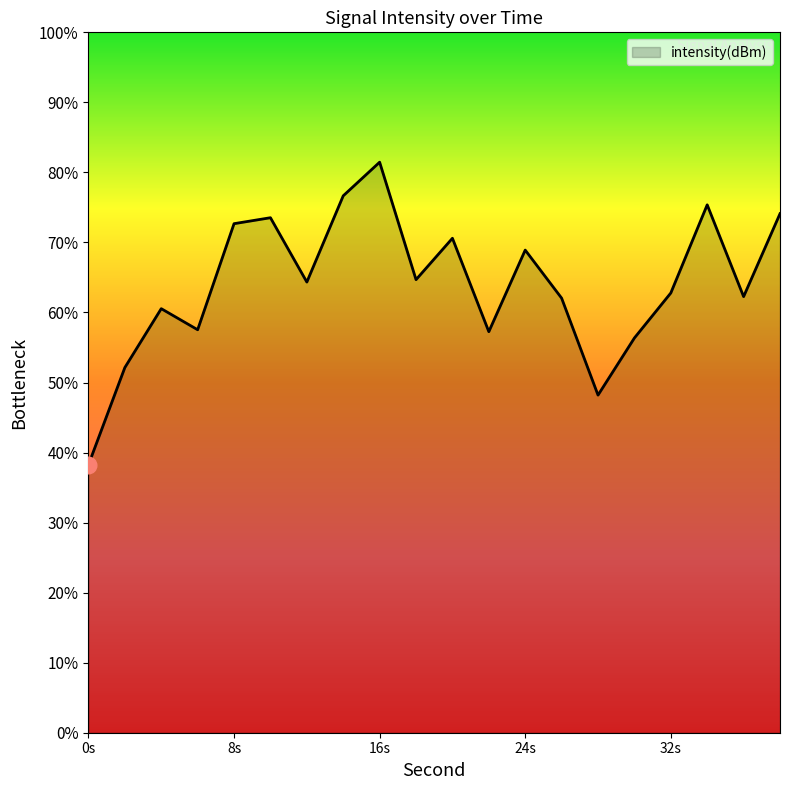

List the labels in order of value, smallest first.

0, 28, 2, 30, 22, 6, 4, 26, 36, 32, 12, 18, 24, 20, 8, 10, 38, 34, 14, 16